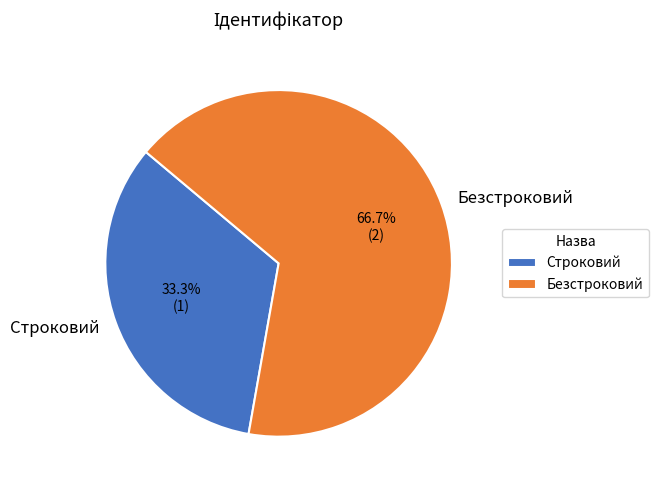

Which category has the biggest portion of the pie?

Безстроковий